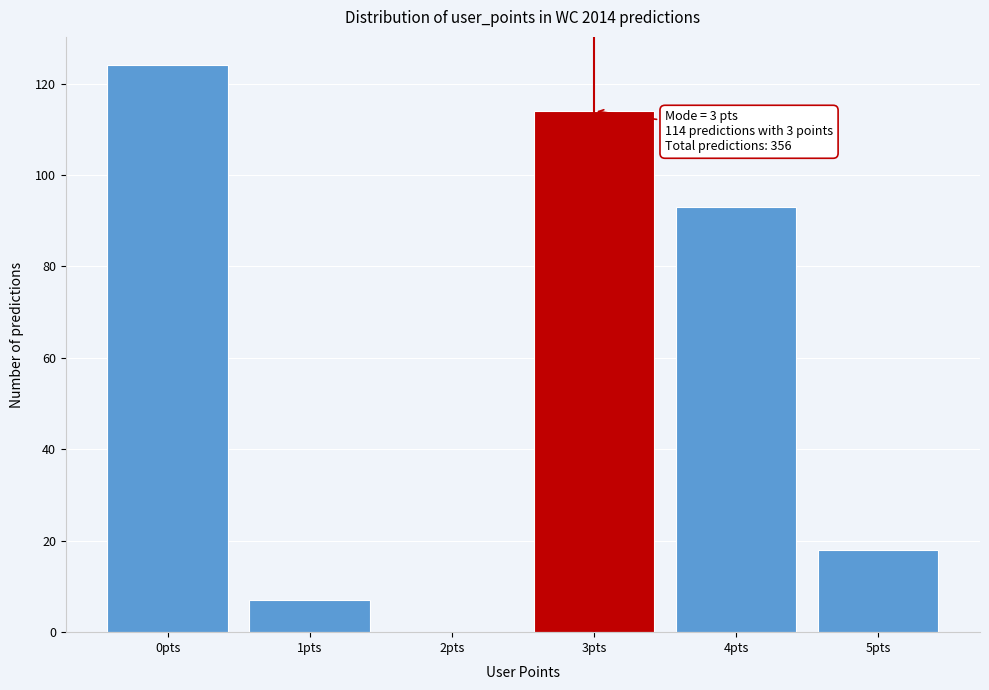

Reading right to left, list all the values displayed in this chart.

5pts=18	4pts=93	3pts=114	2pts=0	1pts=7	0pts=124